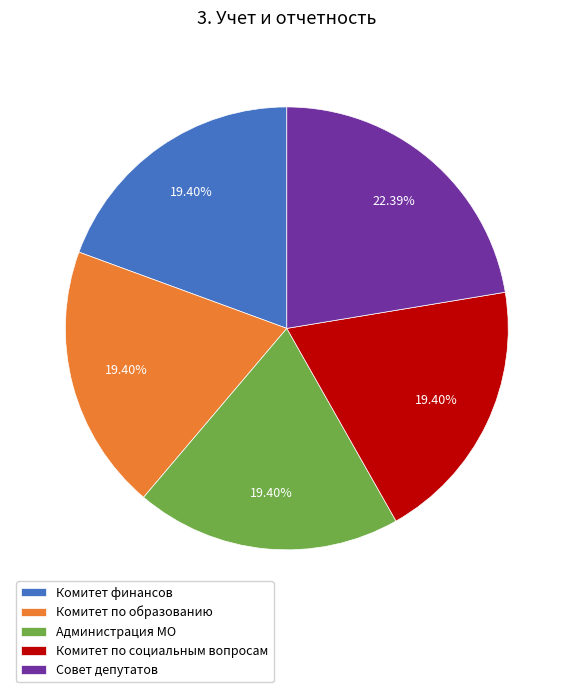

Count the number of slices in the pie.

5